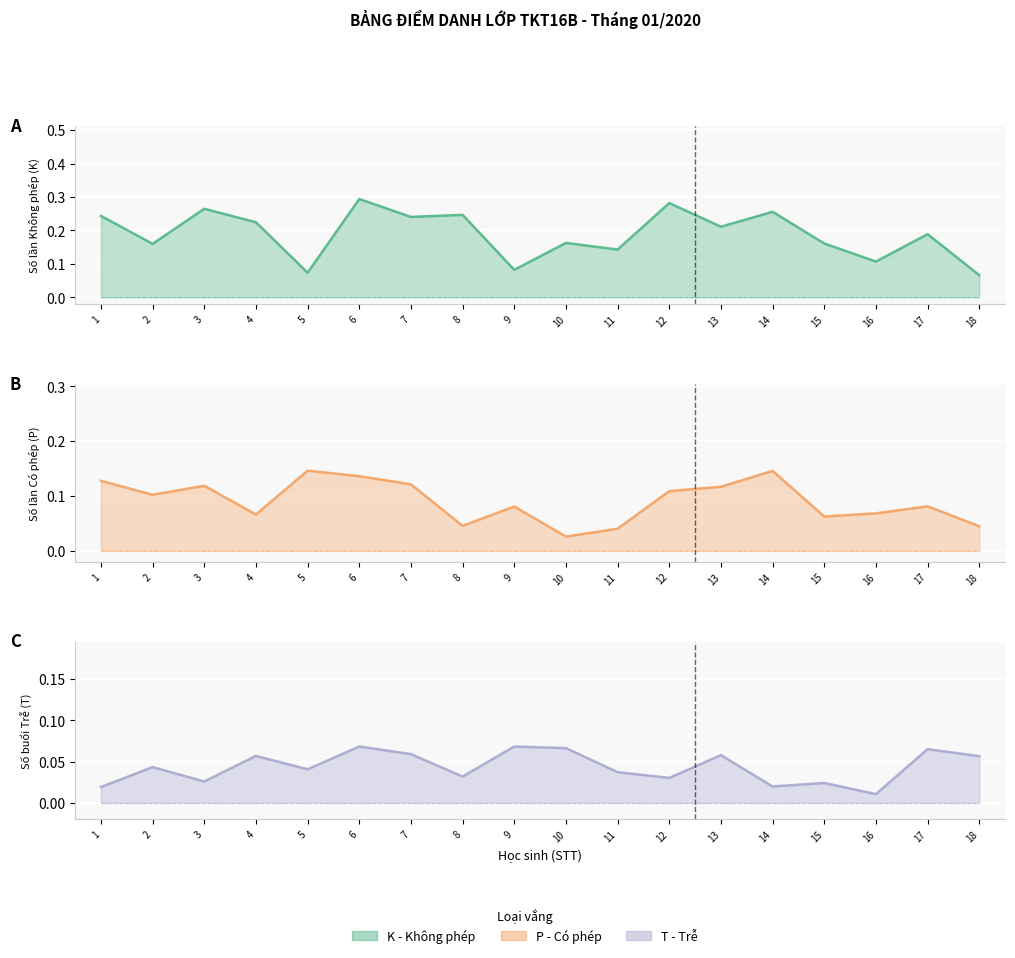

What is the greatest value displayed?

0.3